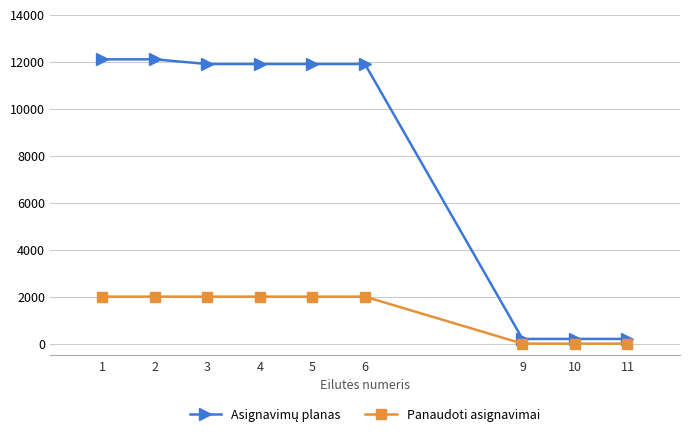

Does the chart display data point markers on the line(s)?

Yes